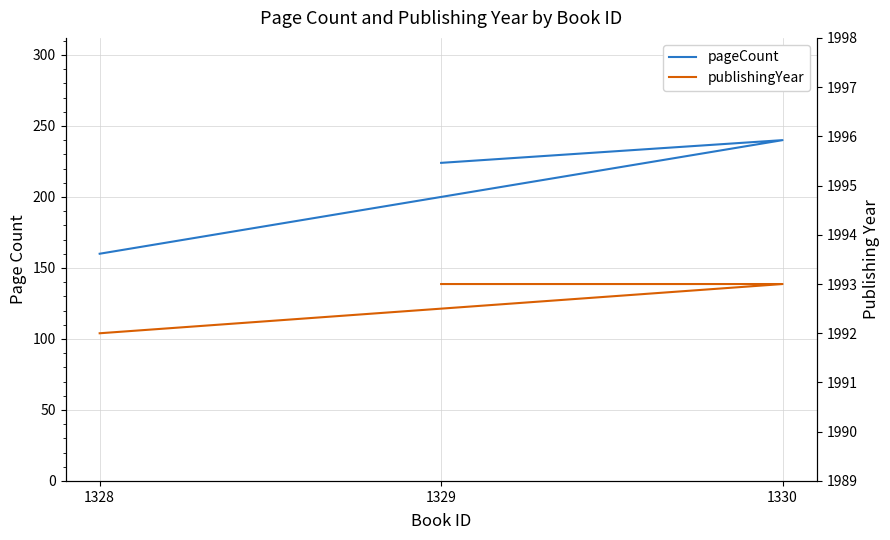

Is this an area chart (filled region under the line)?

No